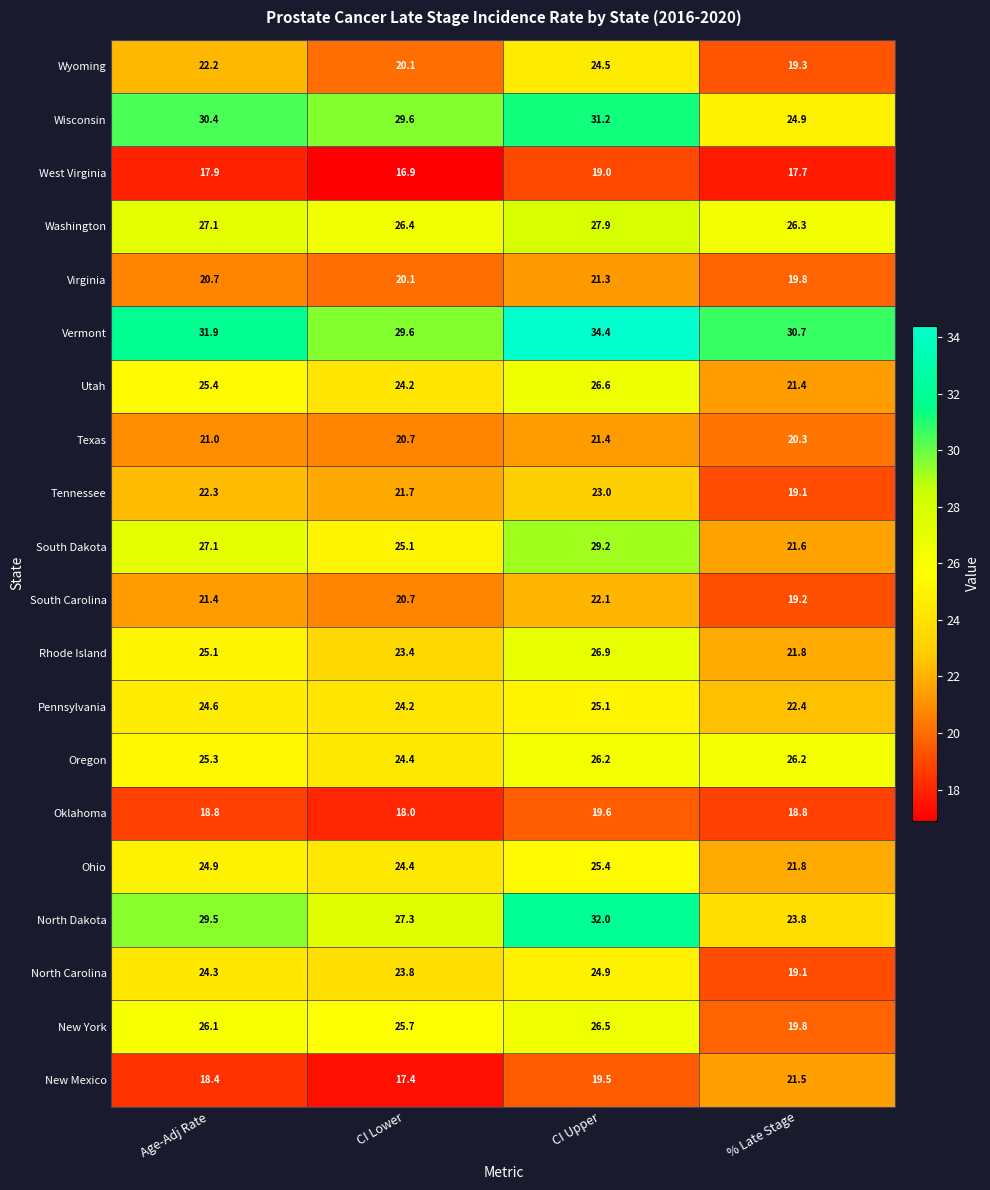

Which series has the largest total across all categories?

Vermont